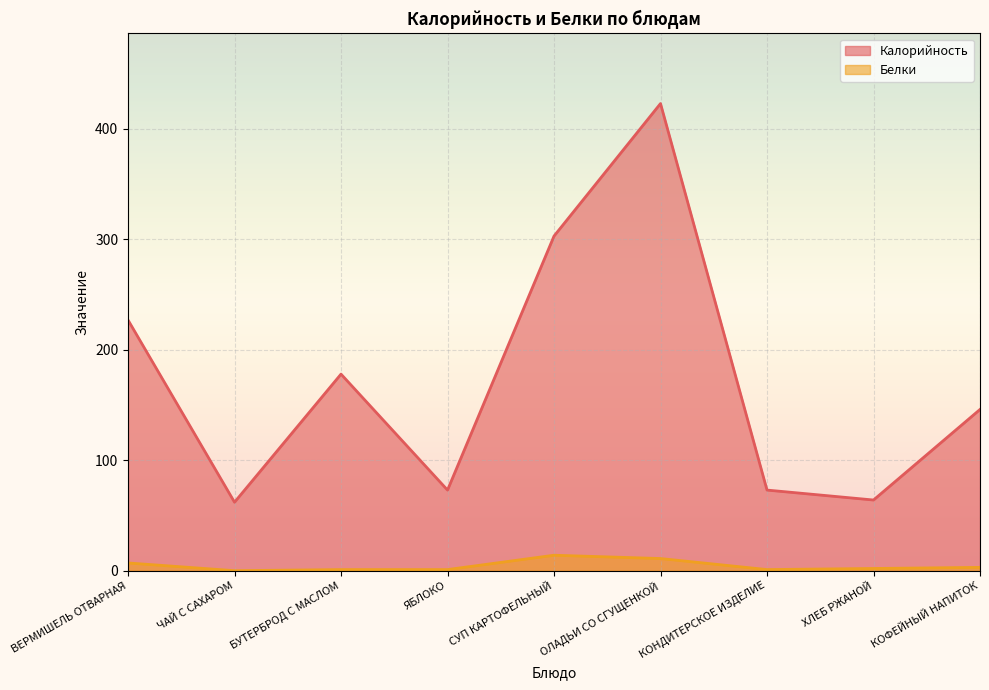

Reading left to right, transcribe all the data shown in this chart.

Калорийность: 227	62	178	73	303	423	73	64	146
Белки: 7	0	1	1	14	11	1	2	3